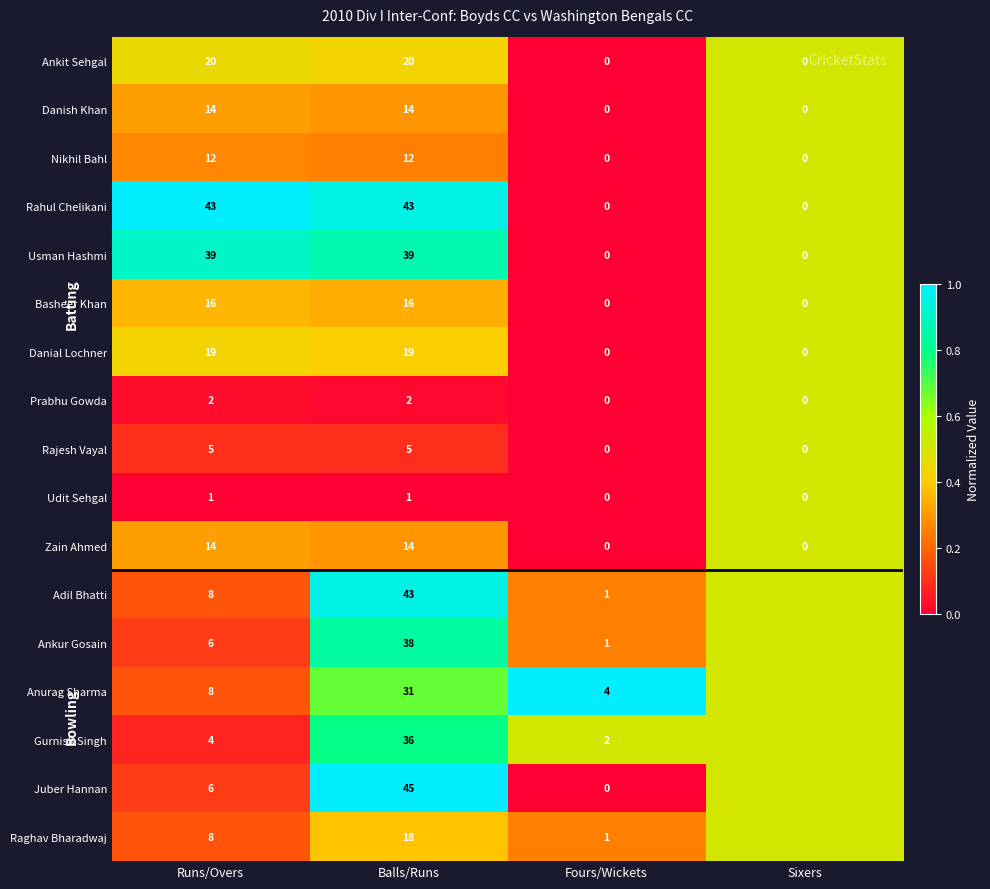

What is the difference between the Udit Sehgal values at Balls/Runs and Sixers?

1.0